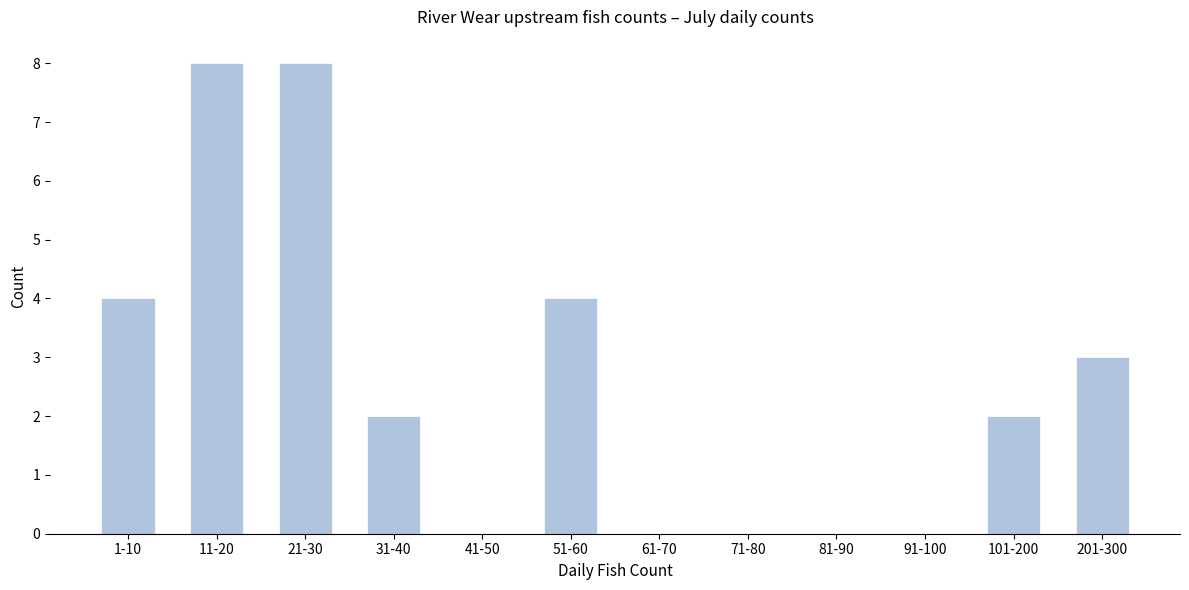

Reading right to left, extract all data points from this chart.

201-300=3	101-200=2	91-100=0	81-90=0	71-80=0	61-70=0	51-60=4	41-50=0	31-40=2	21-30=8	11-20=8	1-10=4